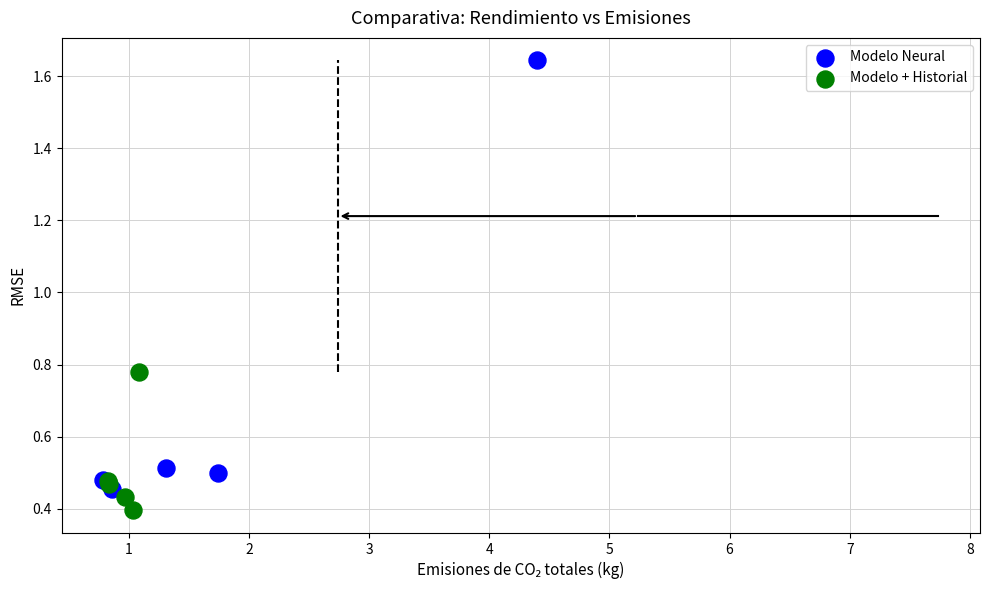

Which series has the largest Y range (max minus min)?

Modelo Neural